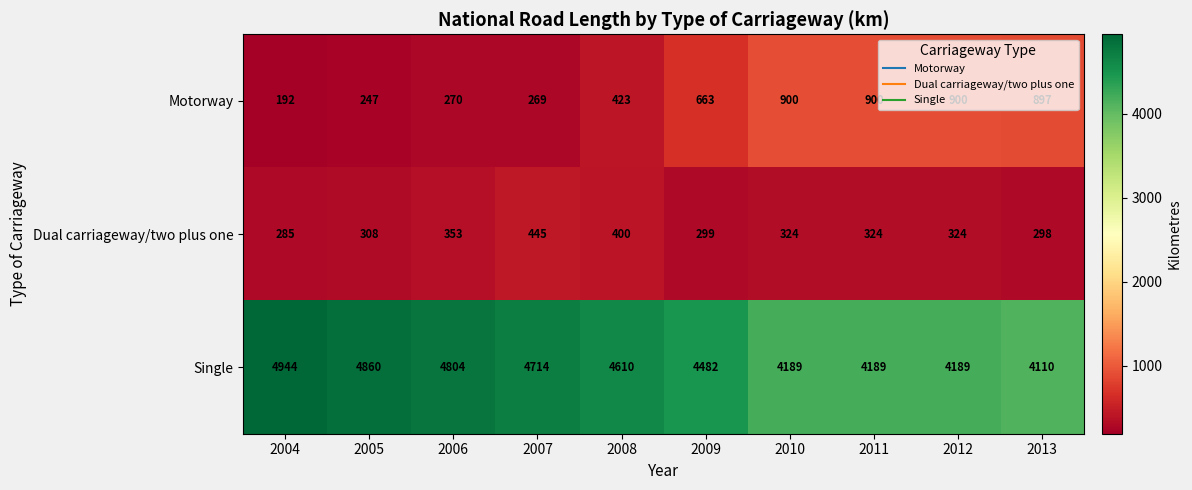

How many values in the Dual carriageway/two plus one series are below 324?

4